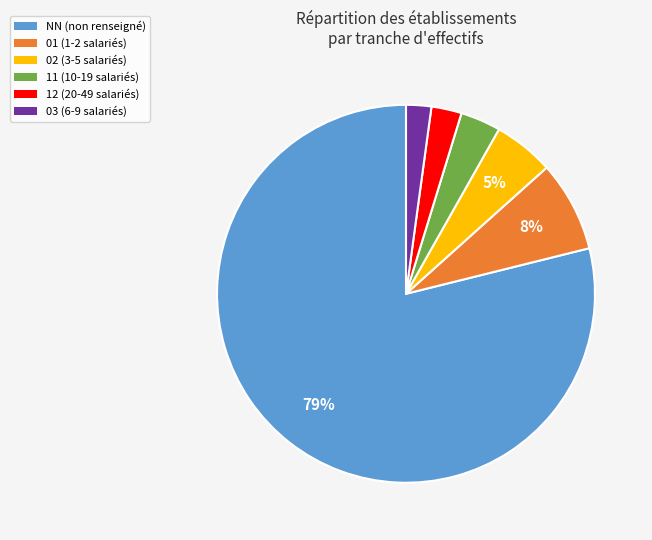

How many segments does this pie chart have?

6